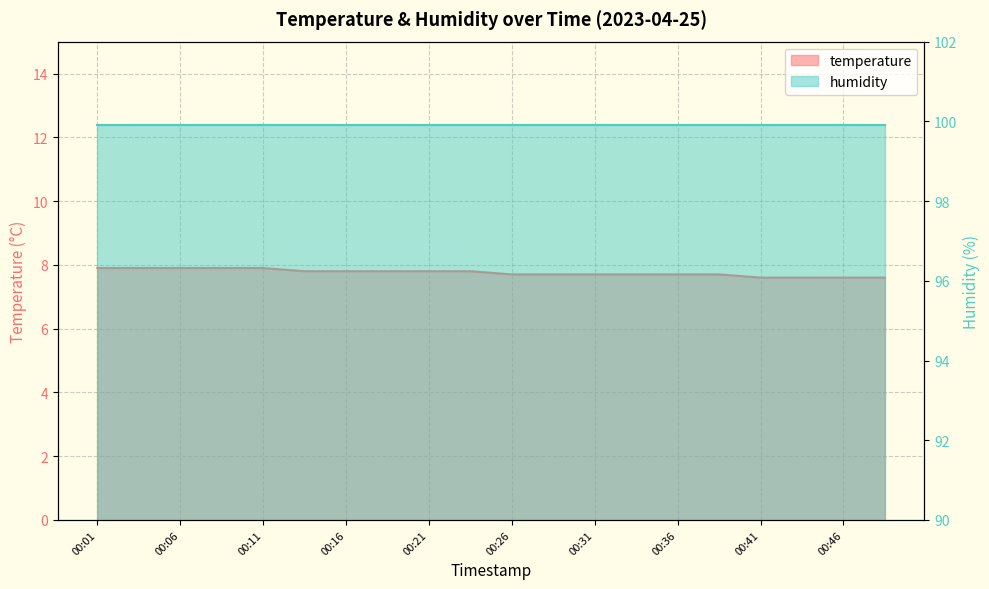

What is the value of the 11th point from the left?

7.7